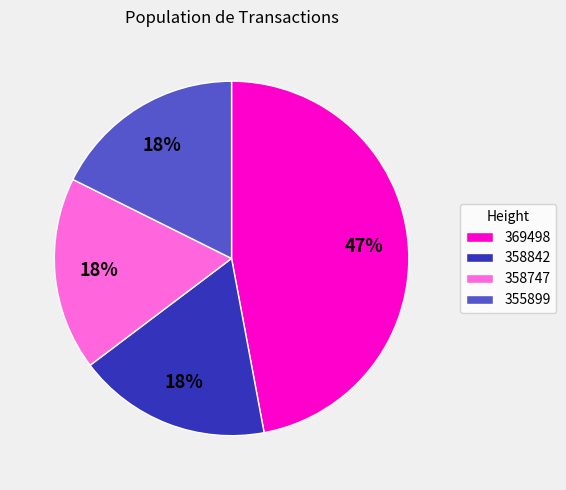

How many slices are in this pie chart?

4